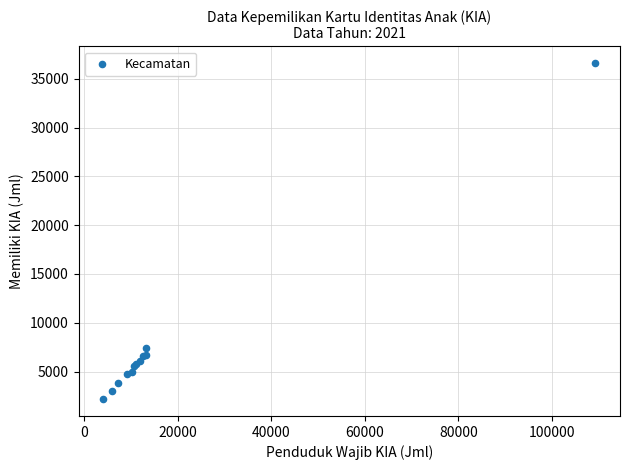

What Y value in the scatter plot is closest to 19388?

7423